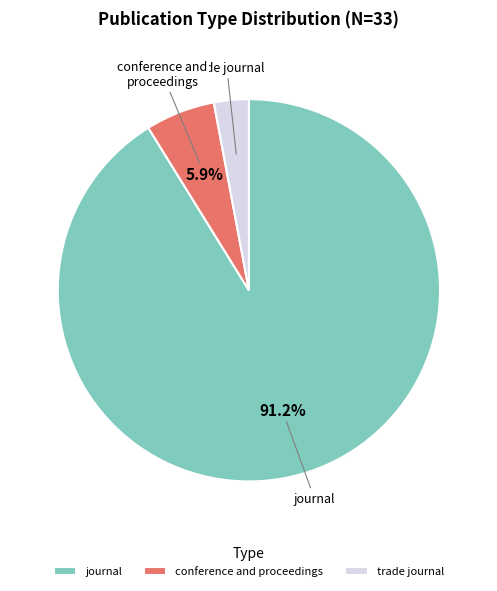

Which has a higher value, journal or conference and proceedings?

journal